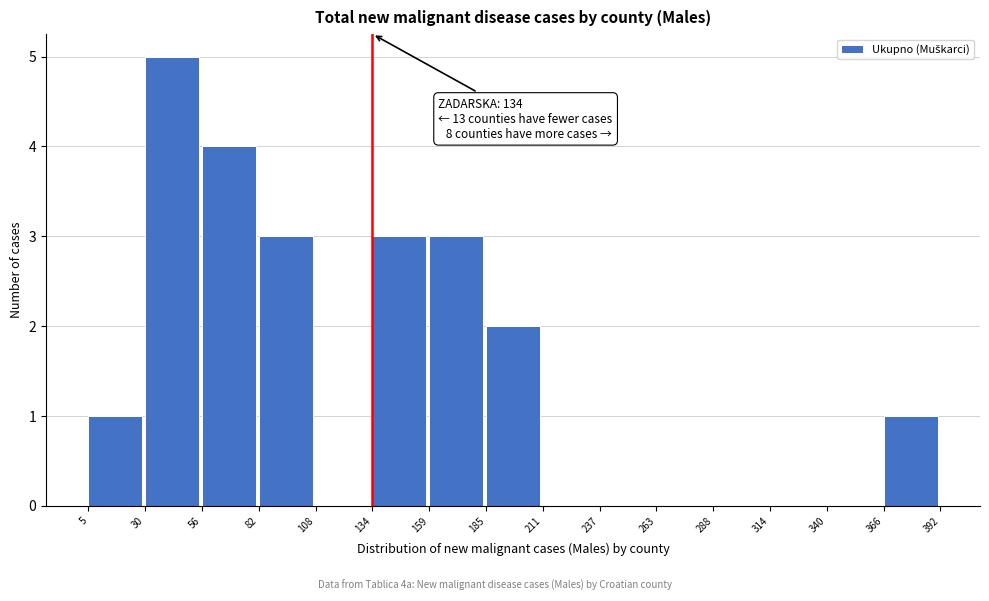

Over which range of the x-axis is the bar tallest?

30 to 56